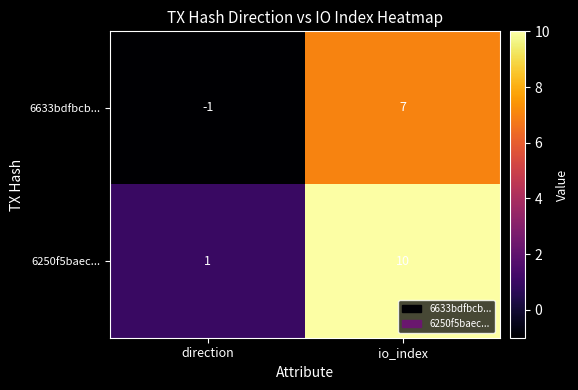

Which series changed the most between direction and io_index?

6250f5baec...